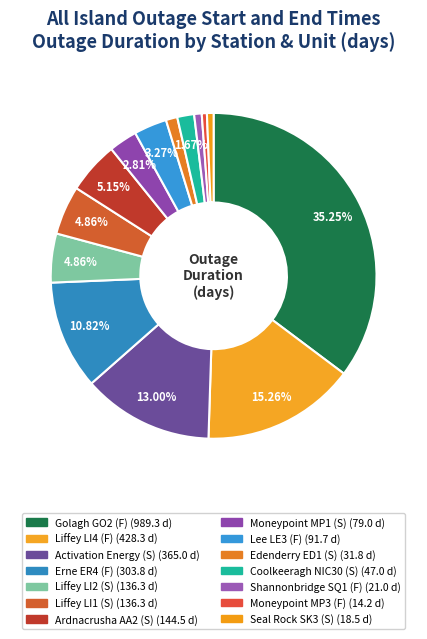

How many slices are in this pie chart?

14